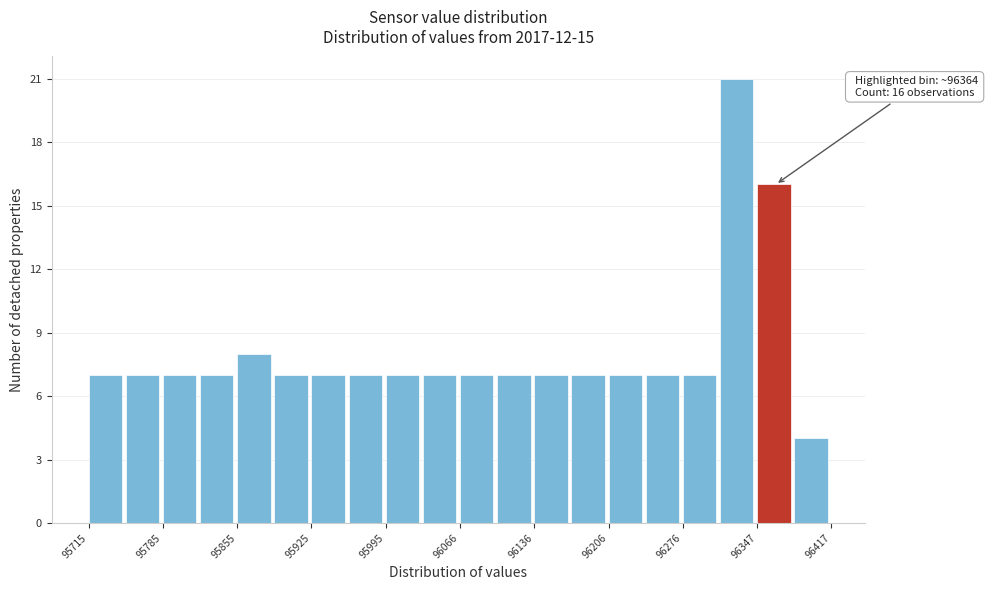

Around what value on the x-axis is the tallest bar? Give the approximate position of its centre, as read against the axis.

96330